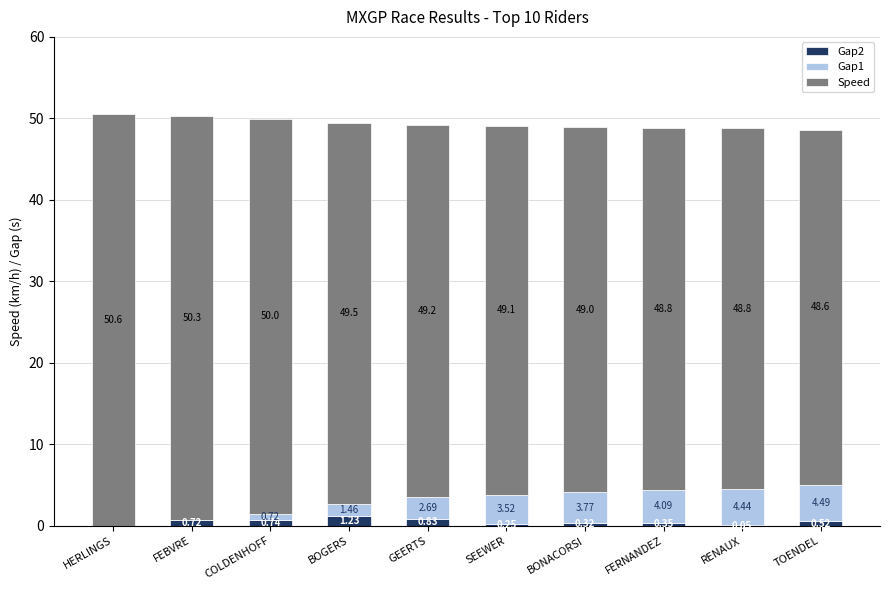

Where is Gap2 nearest to the value 0?

HERLINGS